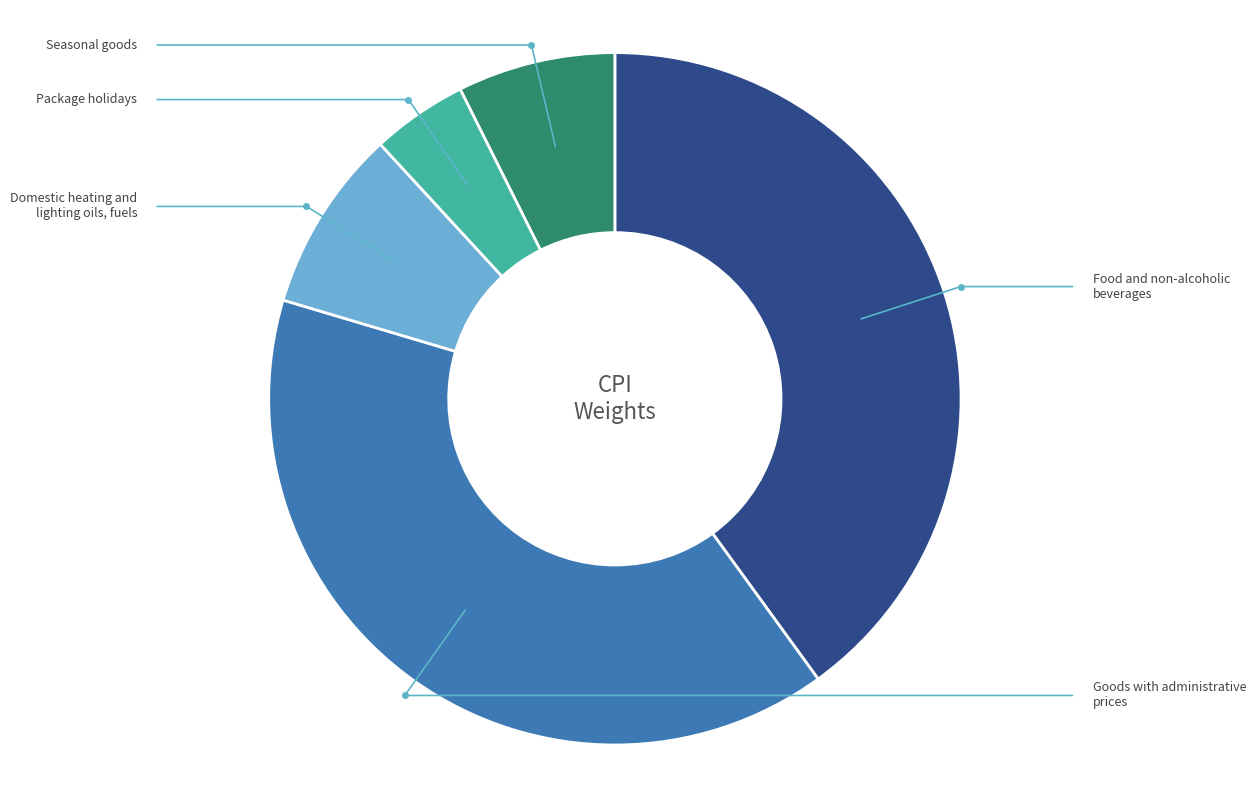

Does any single category account for the majority?

No